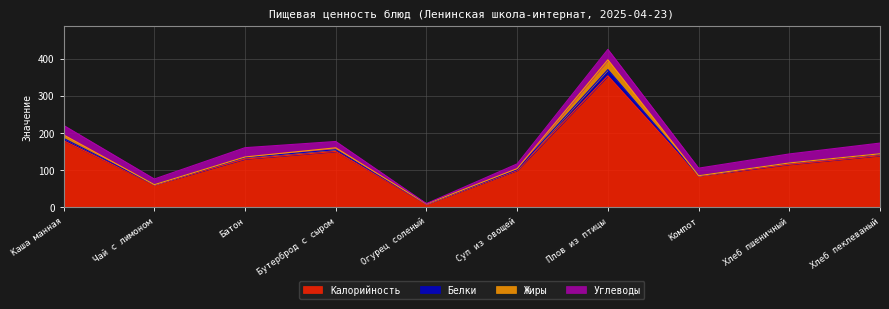

How many lines are shown in the chart?

4